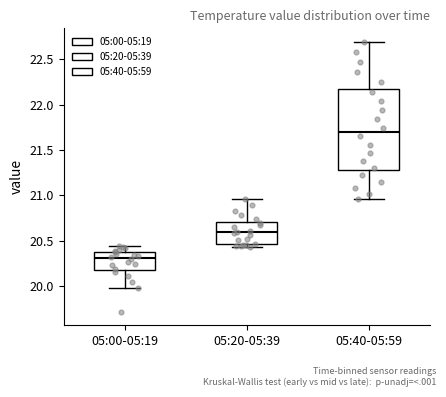

Reading left to right, transcribe this box plot: for each box, give where its median line is, the range the box spans, and where its two whiskers end, as read against the y-axis. The values are not printed on the chart, so give them approximately, as read against the axis.

05:00-05:19: median 20.30, box 20.20 to 20.40, whiskers 20.00 to 20.45
05:20-05:39: median 20.60, box 20.45 to 20.70, whiskers 20.45 (just below the box's lower edge) to 20.95
05:40-05:59: median 21.70, box 21.30 to 22.15, whiskers 20.95 to 22.70